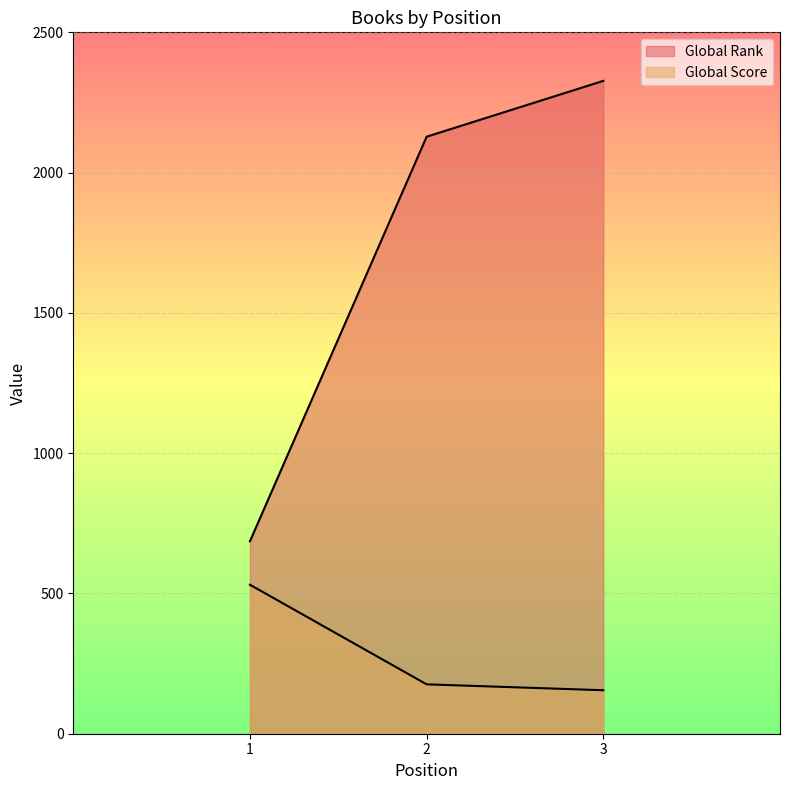

What value does the Global Rank series have at 3, to the nearest 100?

2300